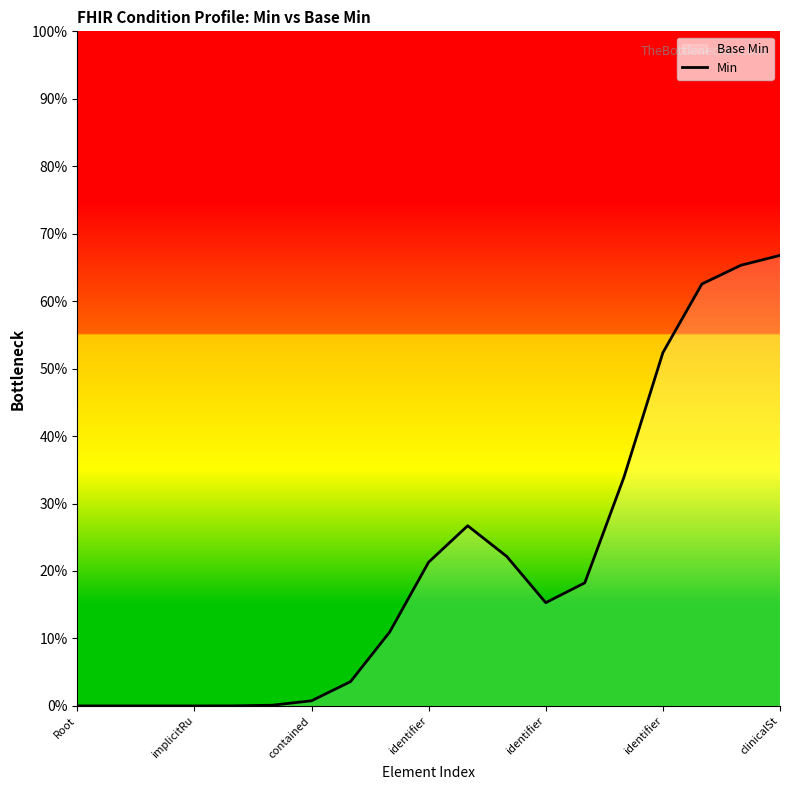

What is the maximum value shown in the chart?

66.8